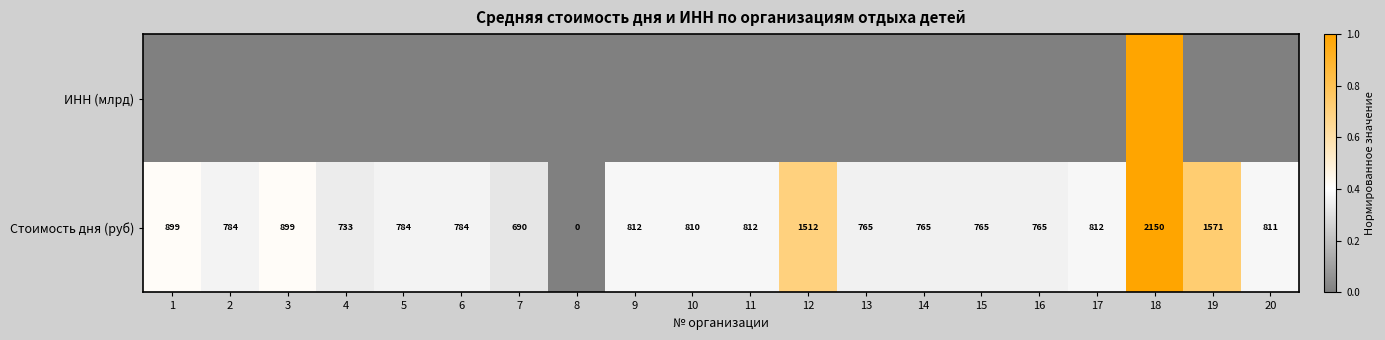

How many positive values does the Стоимость дня (руб) series have?

19